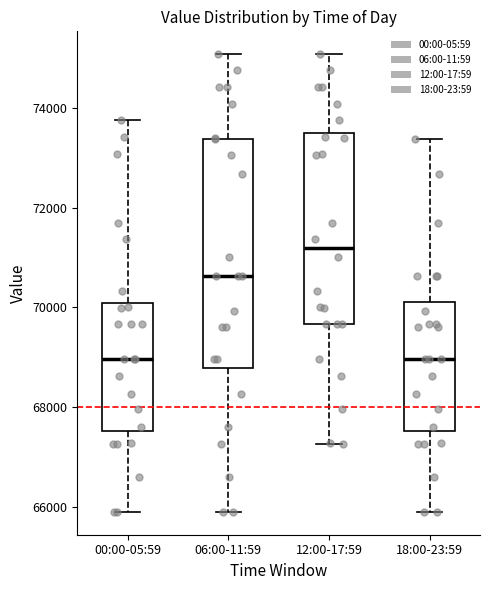

Reading left to right, transcribe this box plot: for each box, give where its median line is, the range the box spans, and where its two whiskers end, as read against the y-axis. The values are not printed on the chart, so give them approximately, as read against the axis.

00:00-05:59: median 69000, box 67600 to 70000, whiskers 66000 to 73800
06:00-11:59: median 70600, box 68800 to 73400, whiskers 66000 to 75000
12:00-17:59: median 71200, box 69600 to 73400, whiskers 67200 to 75000
18:00-23:59: median 69000, box 67600 to 70200, whiskers 66000 to 73400